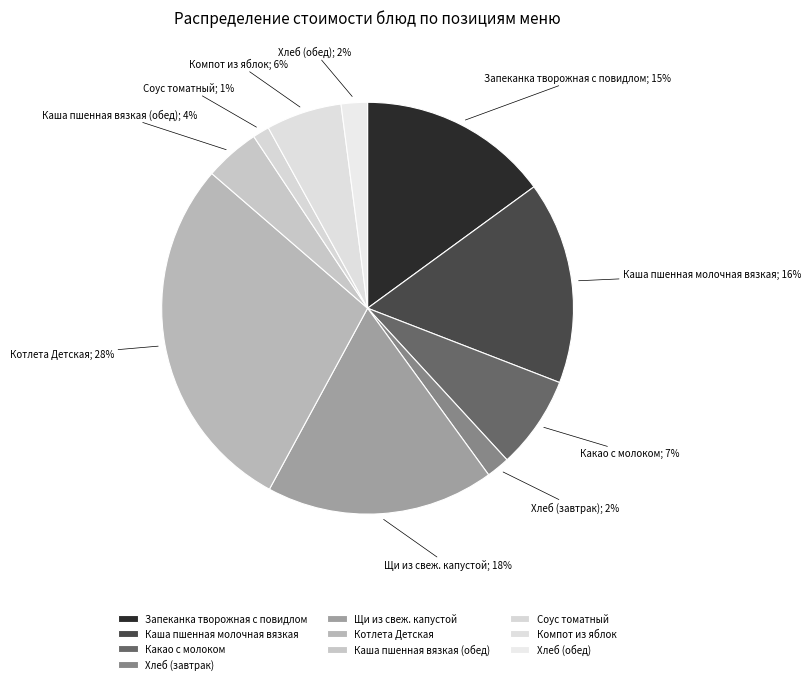

Count the number of slices in the pie.

10